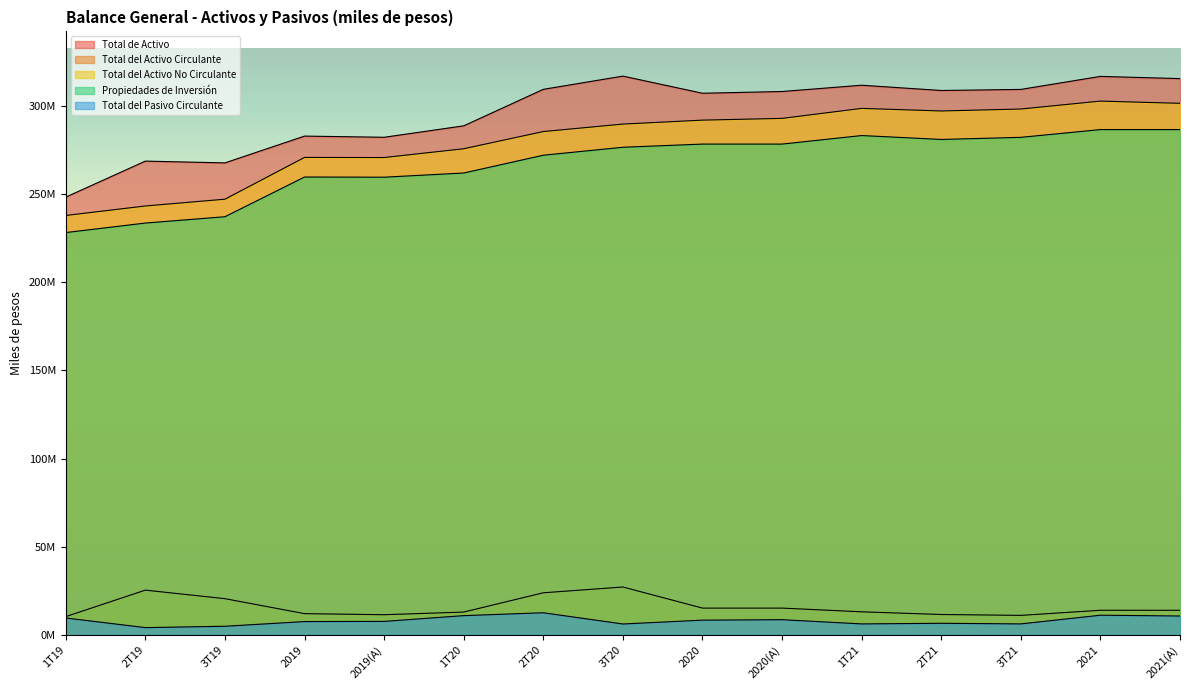

What is the label of the 13th point from the right?

3T19